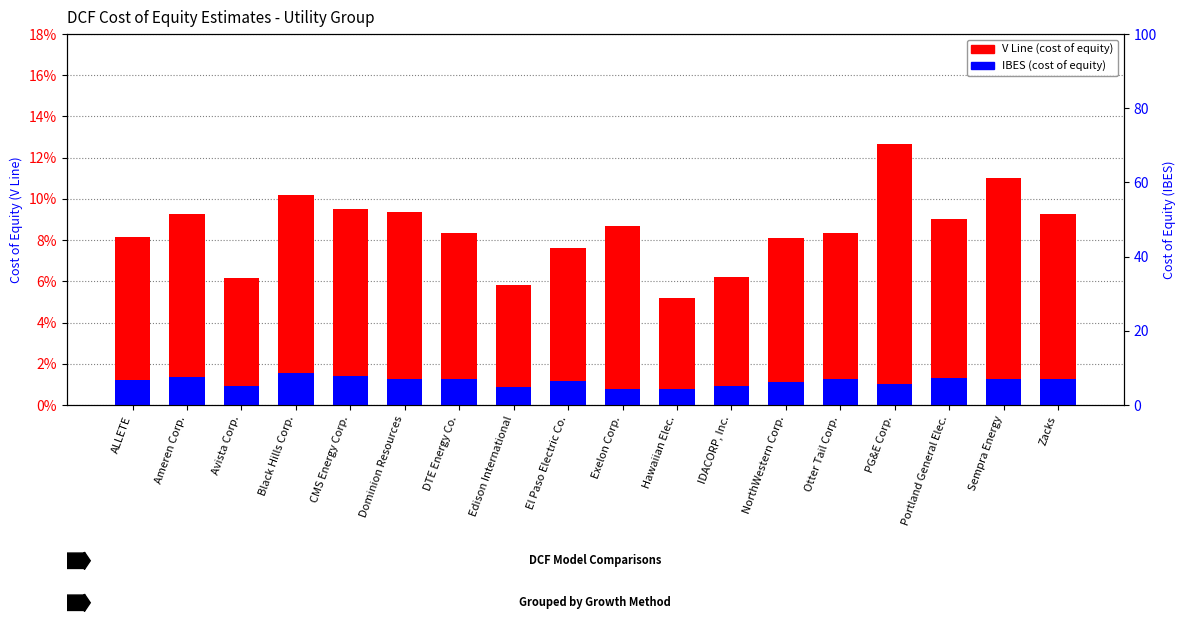

What are all the series names shown in the legend?

V Line, IBES